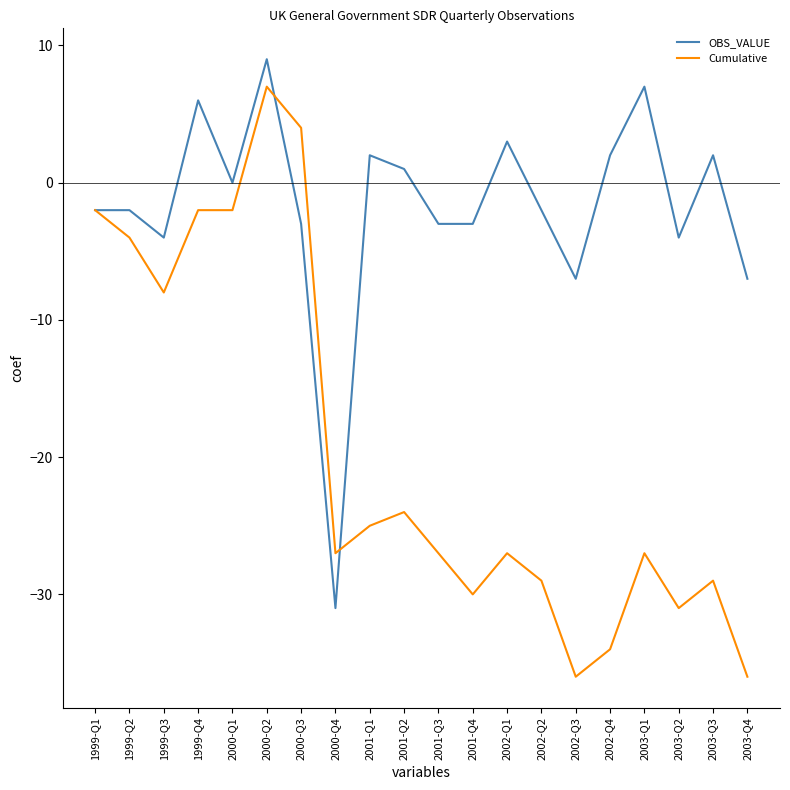

Rank the series by their average value, from highest to lowest.

OBS_VALUE, Cumulative